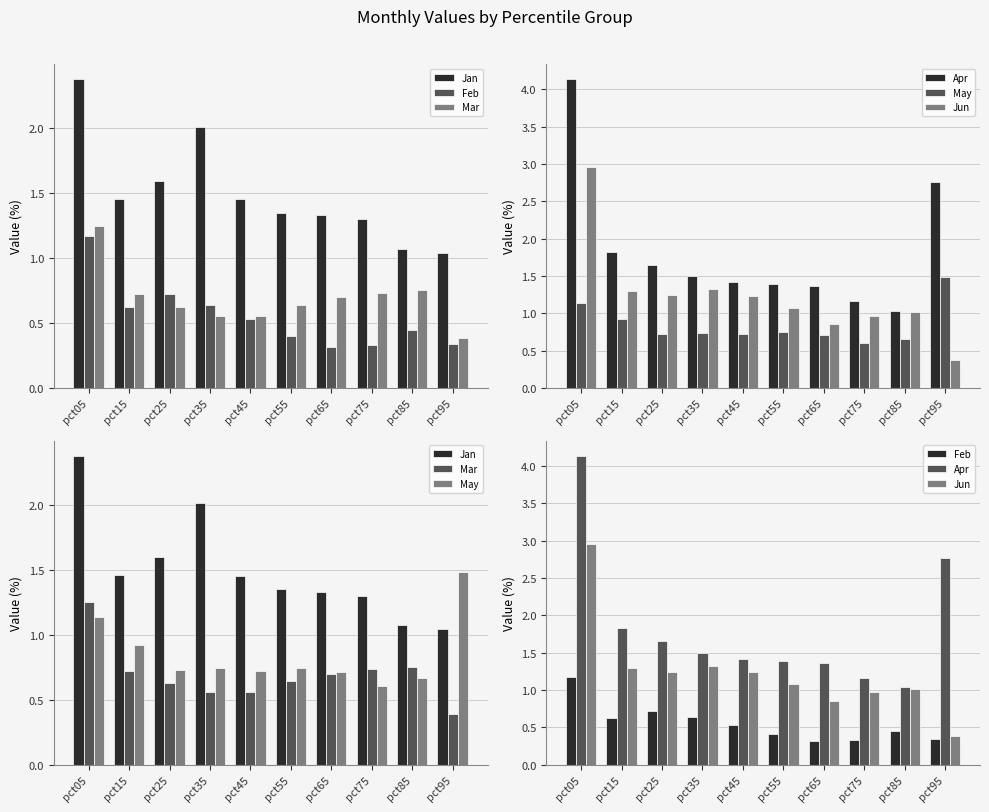

What is the value of the Feb bar at the 8th from the left?

0.3